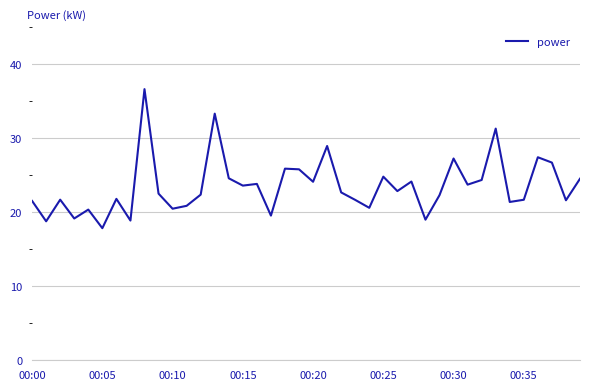

What is the maximum value shown in the chart?

36.6